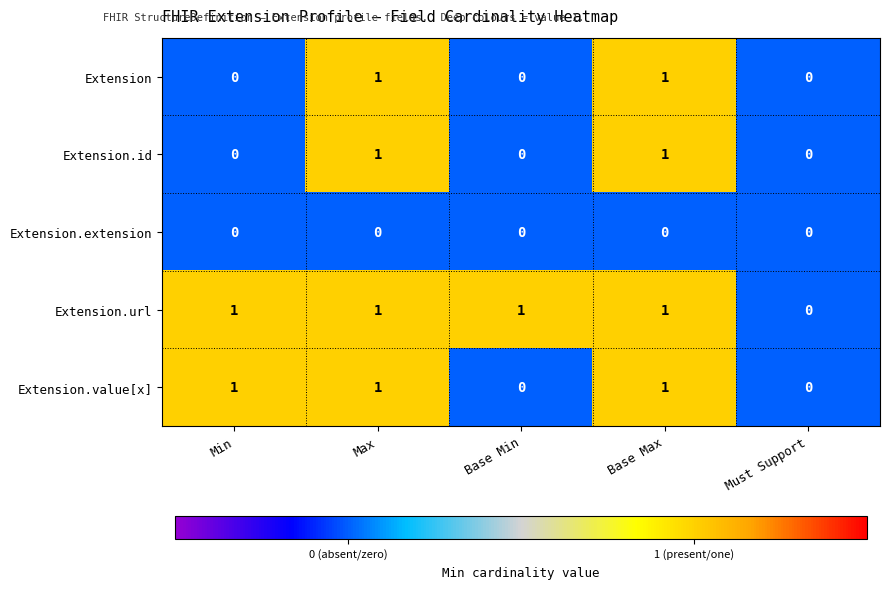

Is it true that Extension.value[x] equals 1 at Max?

True